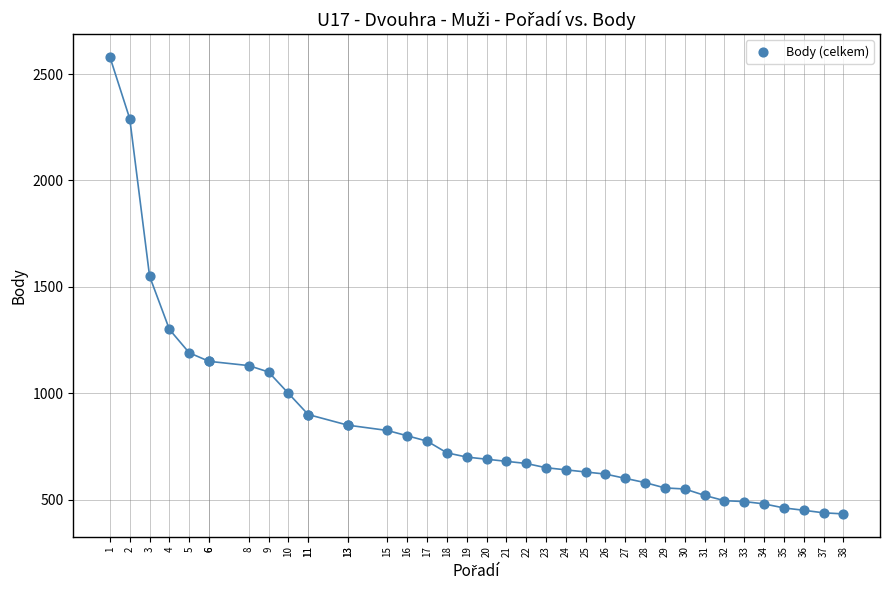

What Y value in the scatter plot is closest to 1506?

1550